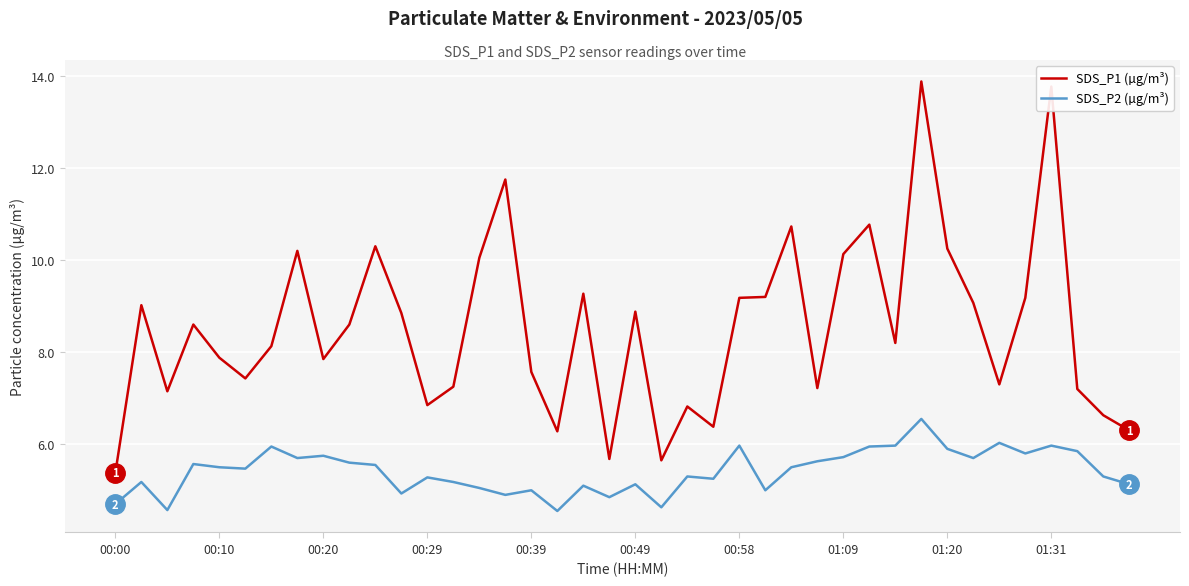

What is the greatest value displayed?

13.9